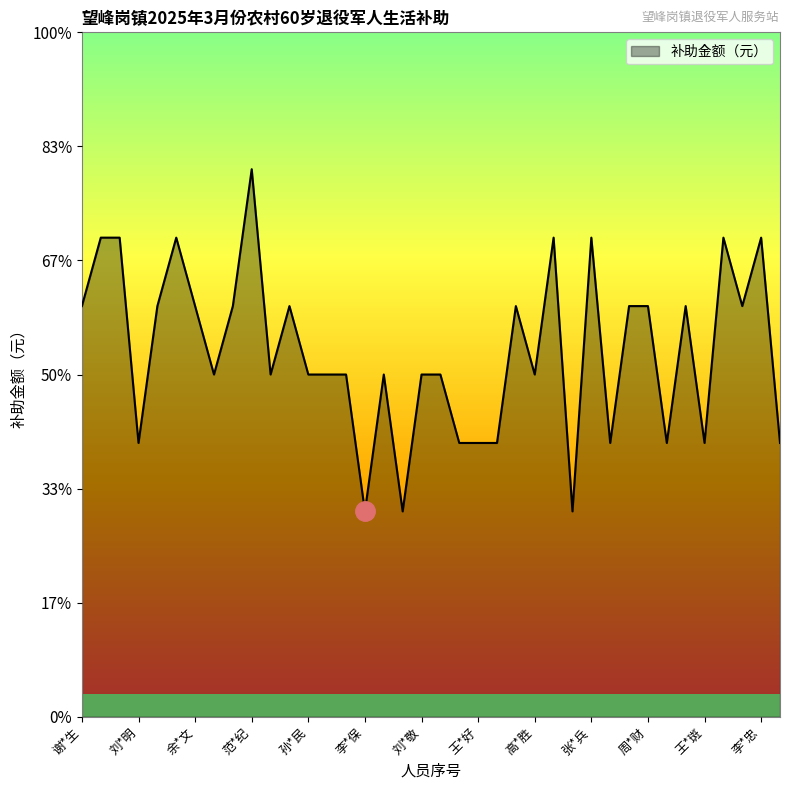

What is the value of the 2nd point from the left?

420